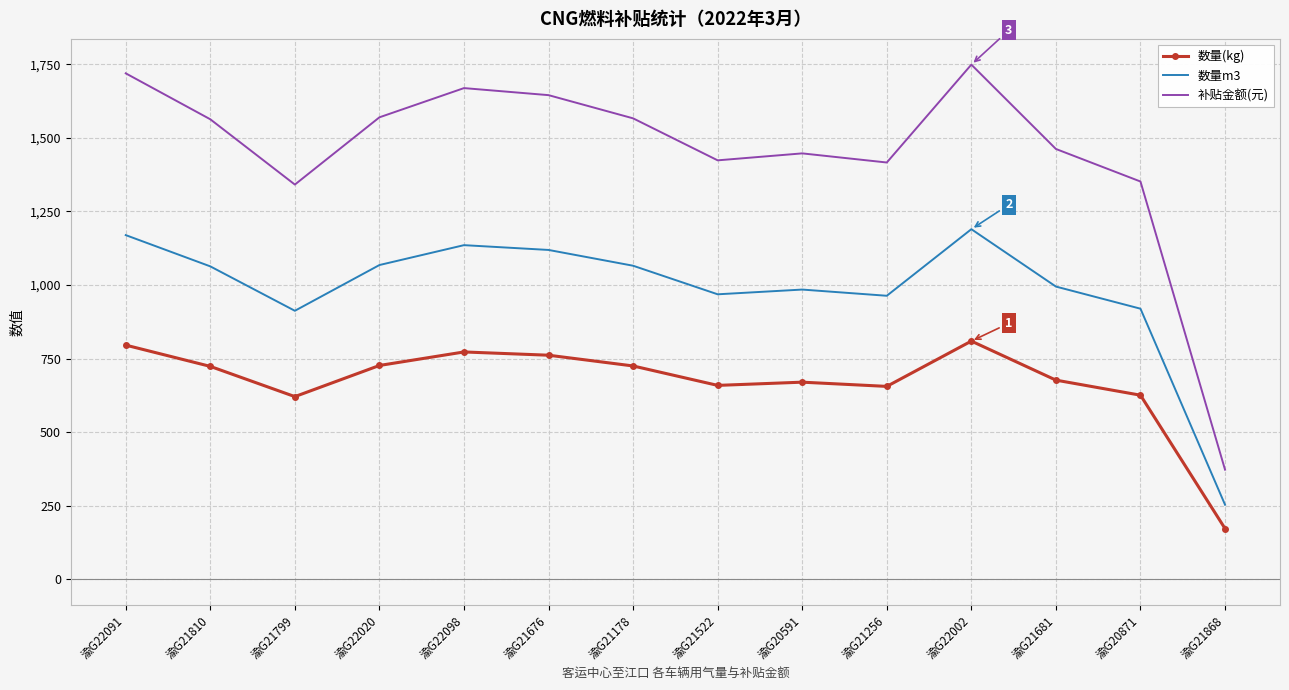

The value of 补贴金额(元) at 渝G22098 is 1669.3. True or false?

True